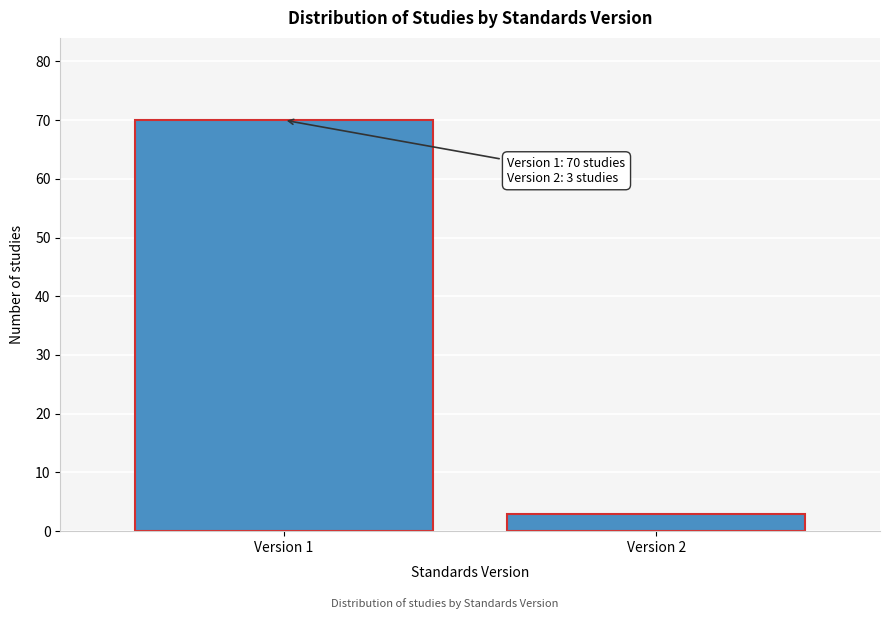

Reading left to right, what are all the values shown in this chart?

70	3